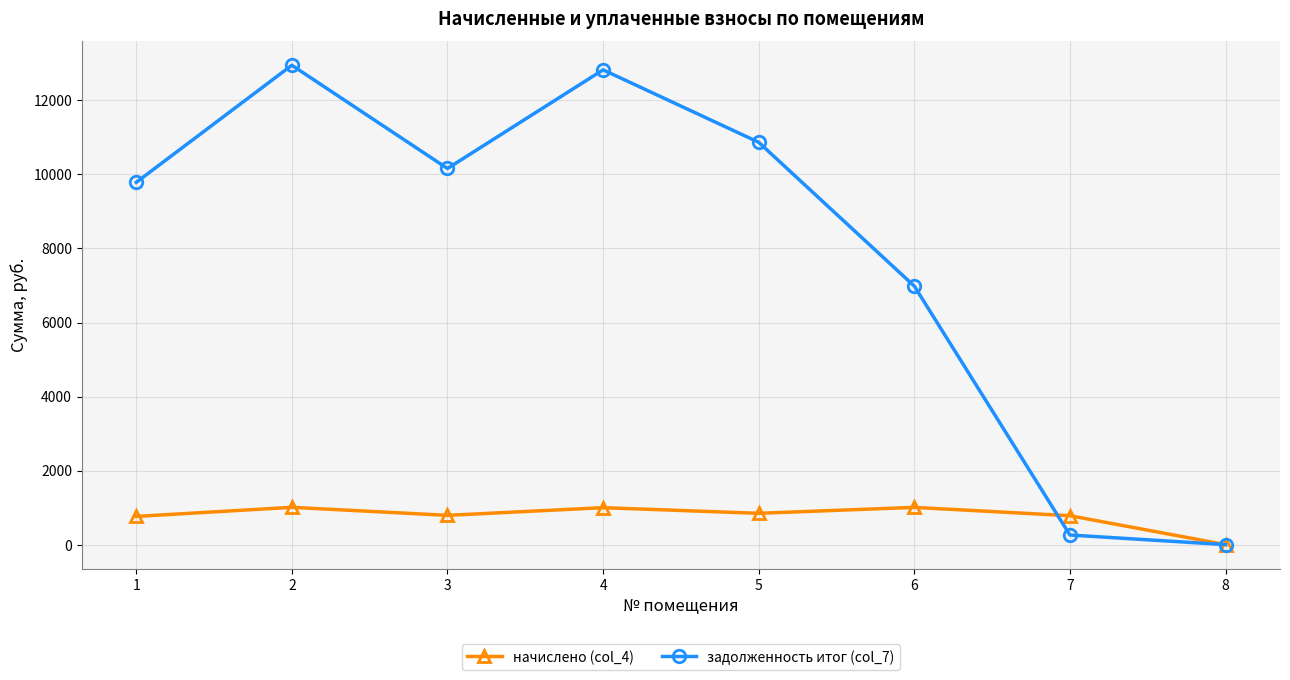

Between which two adjacent categories do задолженность итог (col_7) and начислено (col_4) first intersect?

6 and 7